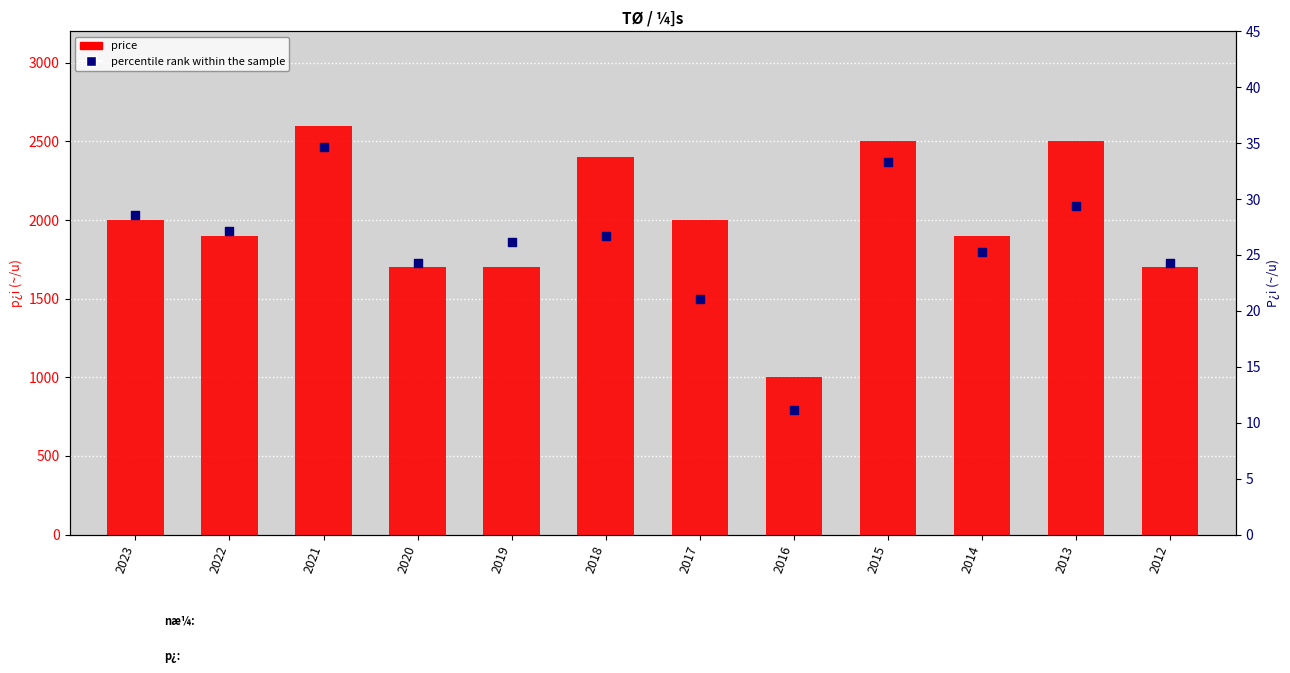

What is the total value across all series at 2019?

1726.2